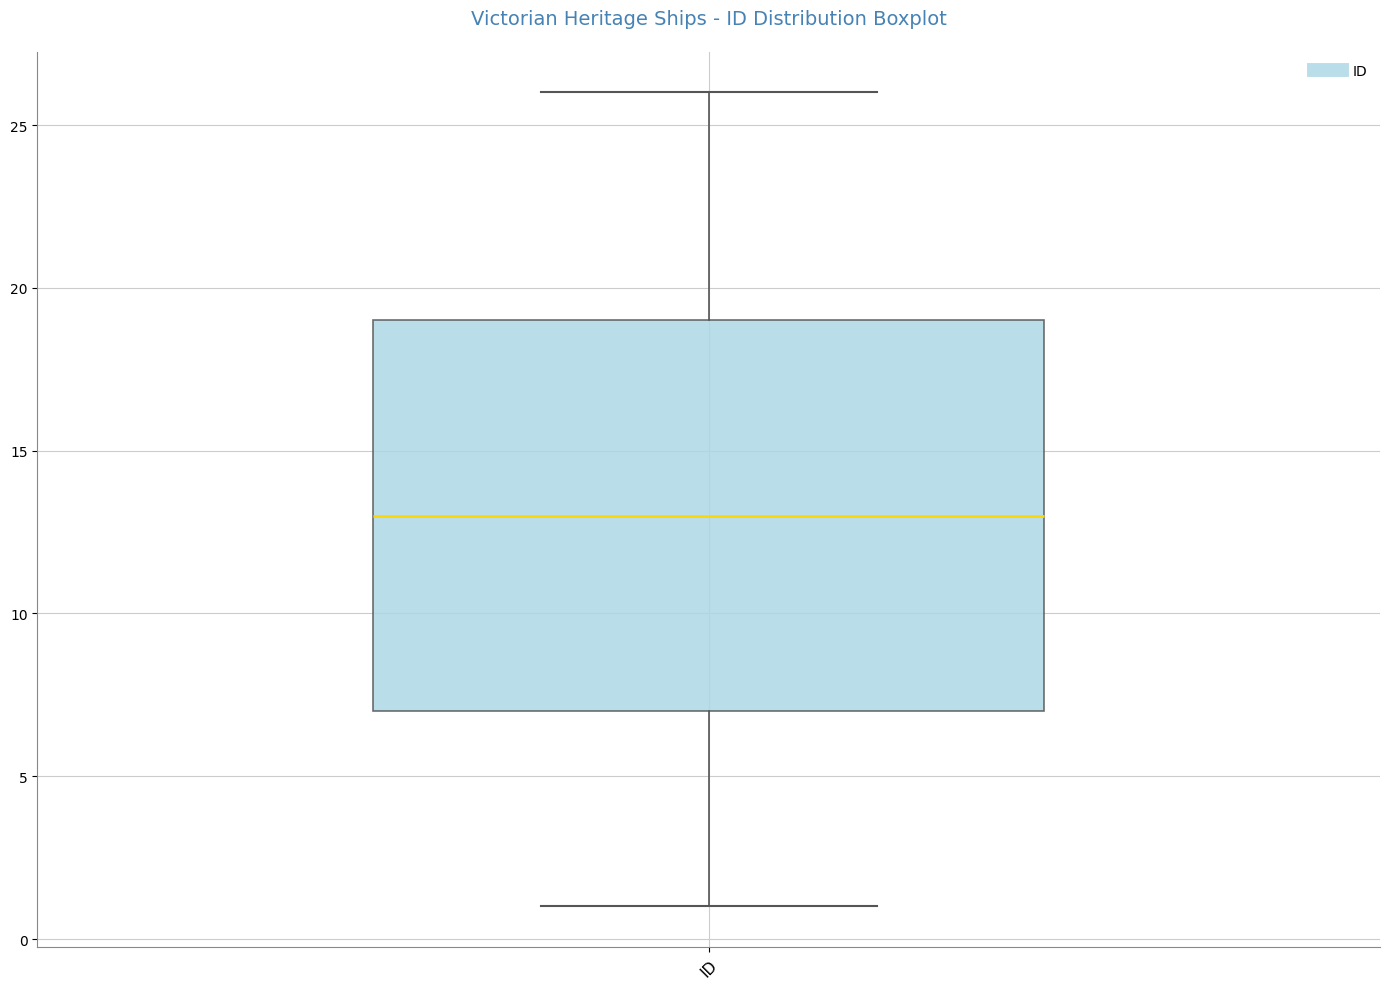

Where does the median line of the box for ID sit on the y-axis? The values are not printed on the chart, so give them approximately, as read against the axis.

13